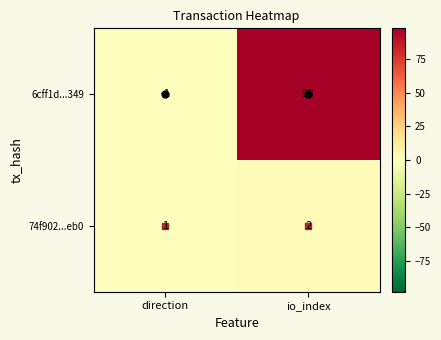

What is the difference between the maximum and minimum values in the 6cff1d...349 series?

99